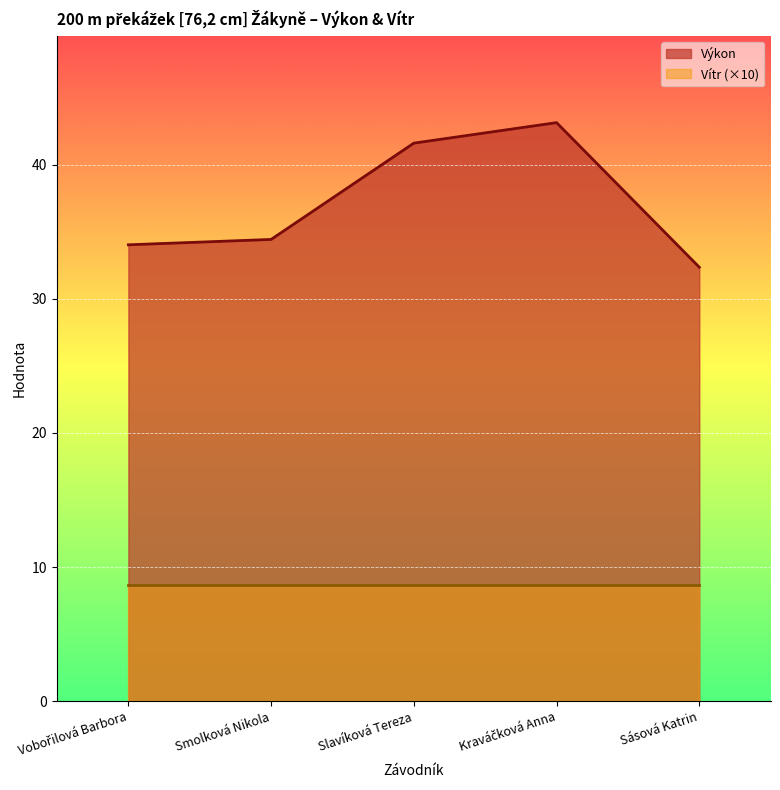

What is the difference between the maximum and minimum values?

10.8